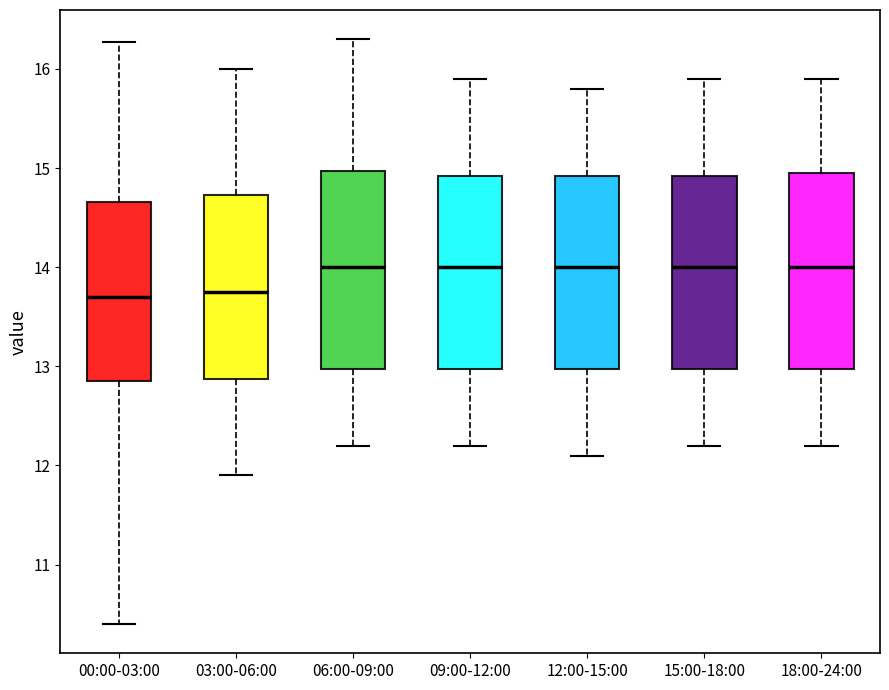

Reading left to right, read every box against the y-axis: the position of its median line, the range the box covers, and the ends of its whiskers. The values are not printed on the chart, so give them approximately, as read against the axis.

00:00-03:00: median 13.7, box 12.9 to 14.7, whiskers 10.4 to 16.3
03:00-06:00: median 13.8, box 12.9 to 14.7, whiskers 11.9 to 16.0
06:00-09:00: median 14.0, box 13.0 to 15.0, whiskers 12.2 to 16.3
09:00-12:00: median 14.0, box 13.0 to 14.9, whiskers 12.2 to 15.9
12:00-15:00: median 14.0, box 13.0 to 14.9, whiskers 12.1 to 15.8
15:00-18:00: median 14.0, box 13.0 to 14.9, whiskers 12.2 to 15.9
18:00-24:00: median 14.0, box 13.0 to 15.0, whiskers 12.2 to 15.9